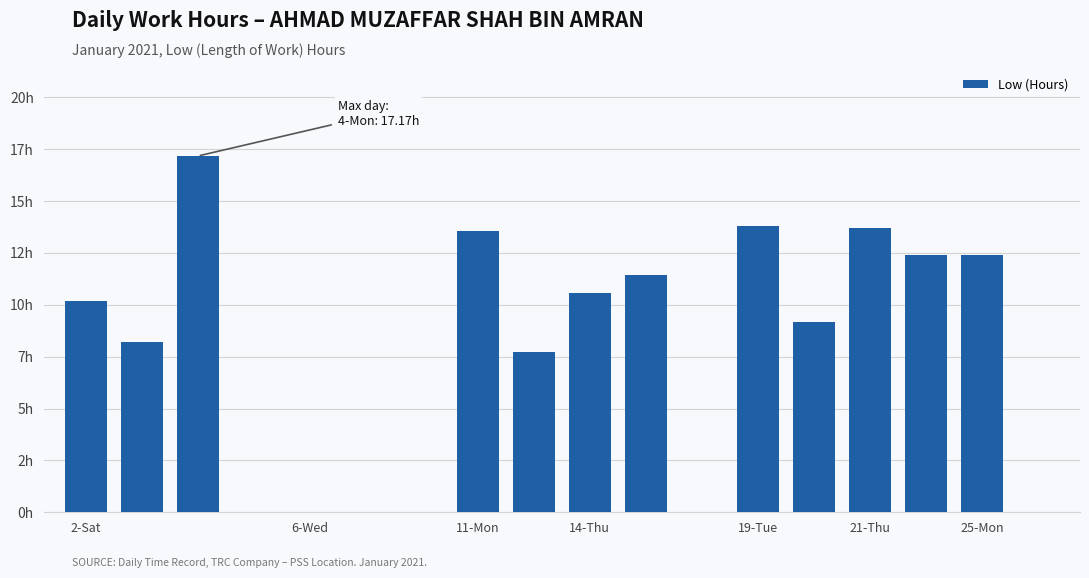

At which label does the data first exceed 10?

2-Sat